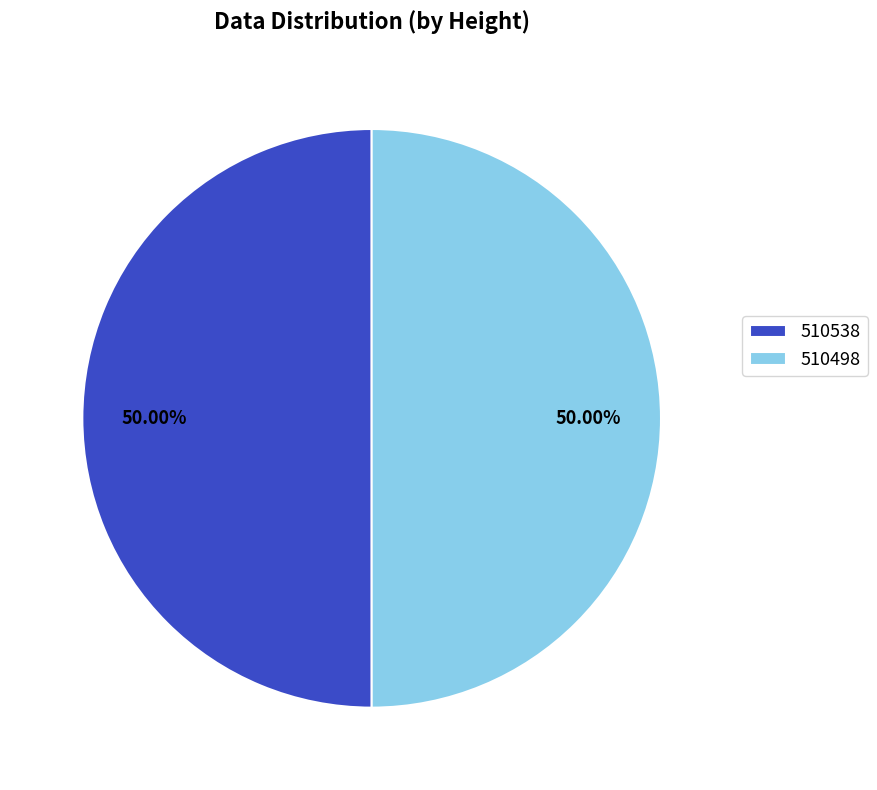

To the nearest percent, what percentage of the pie is 510498?

50%